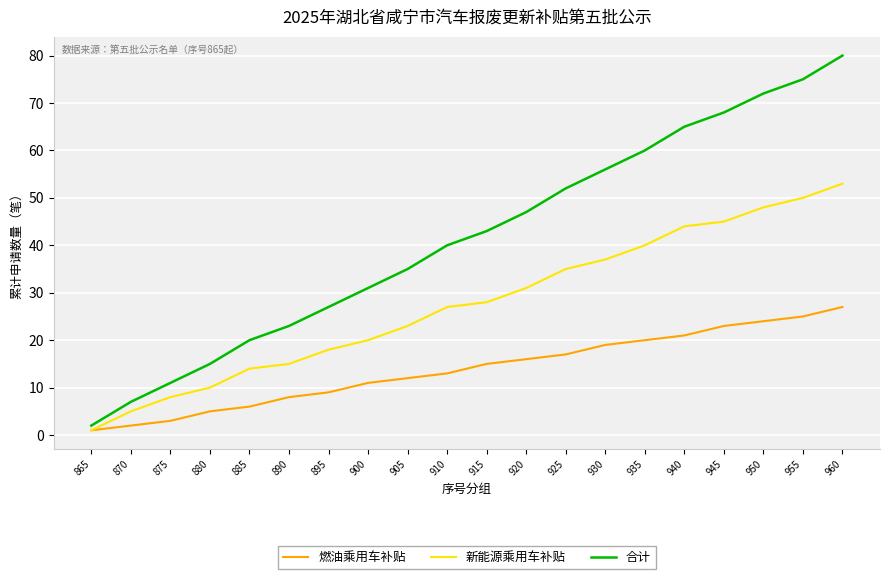

Reading right to left, list all the values displayed in this chart.

燃油乘用车补贴: 27	25	24	23	21	20	19	17	16	15	13	12	11	9	8	6	5	3	2	1
新能源乘用车补贴: 53	50	48	45	44	40	37	35	31	28	27	23	20	18	15	14	10	8	5	1
合计: 80	75	72	68	65	60	56	52	47	43	40	35	31	27	23	20	15	11	7	2